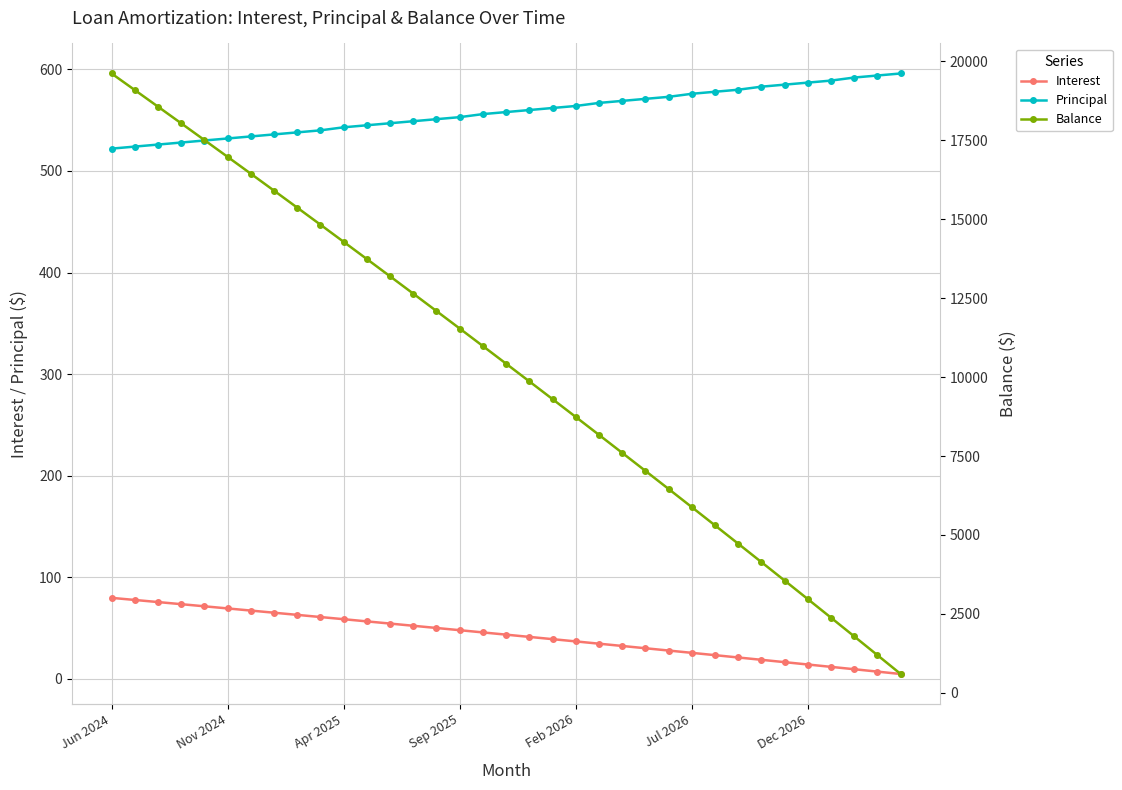

At which category is the sum across all series the highest?

Jun 2024